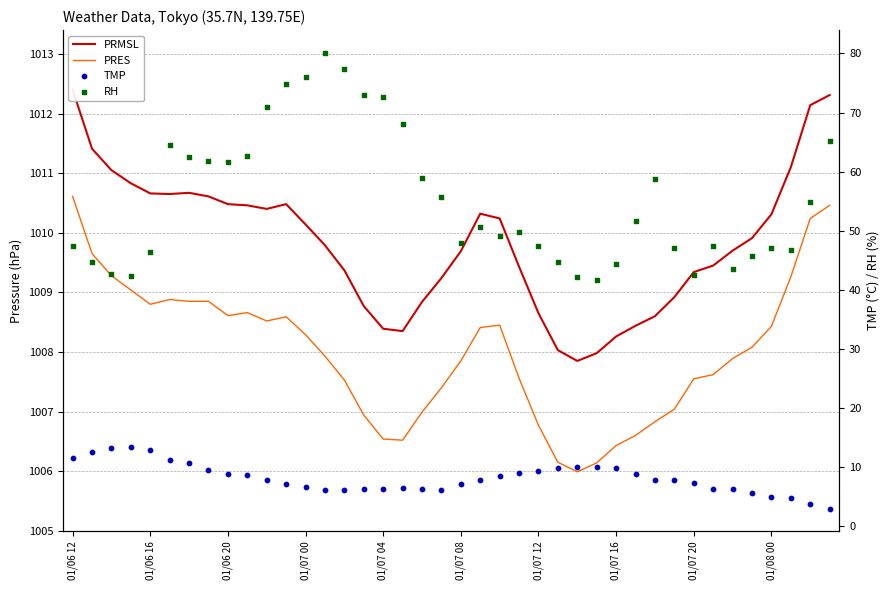

What is the highest value of the PRES series?

1010.6